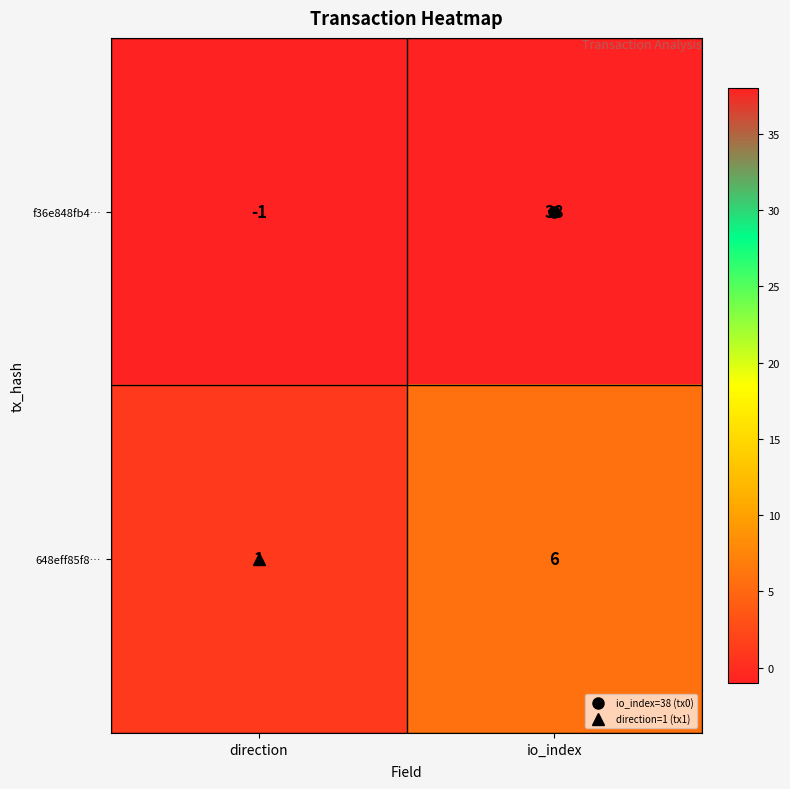

At how many categories does at least one series exceed 7?

1